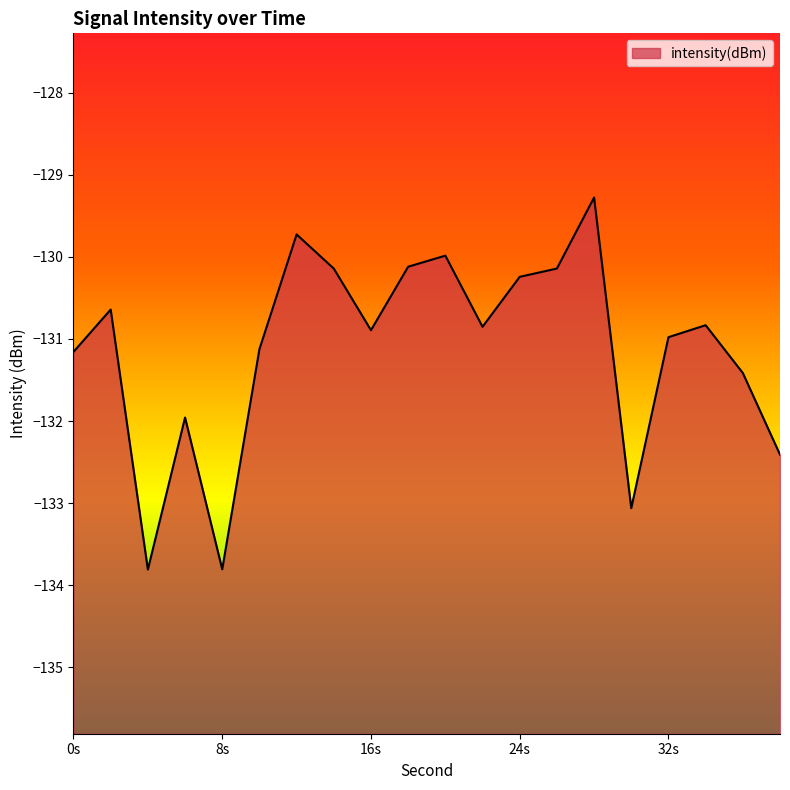

How many values are below -130?

17